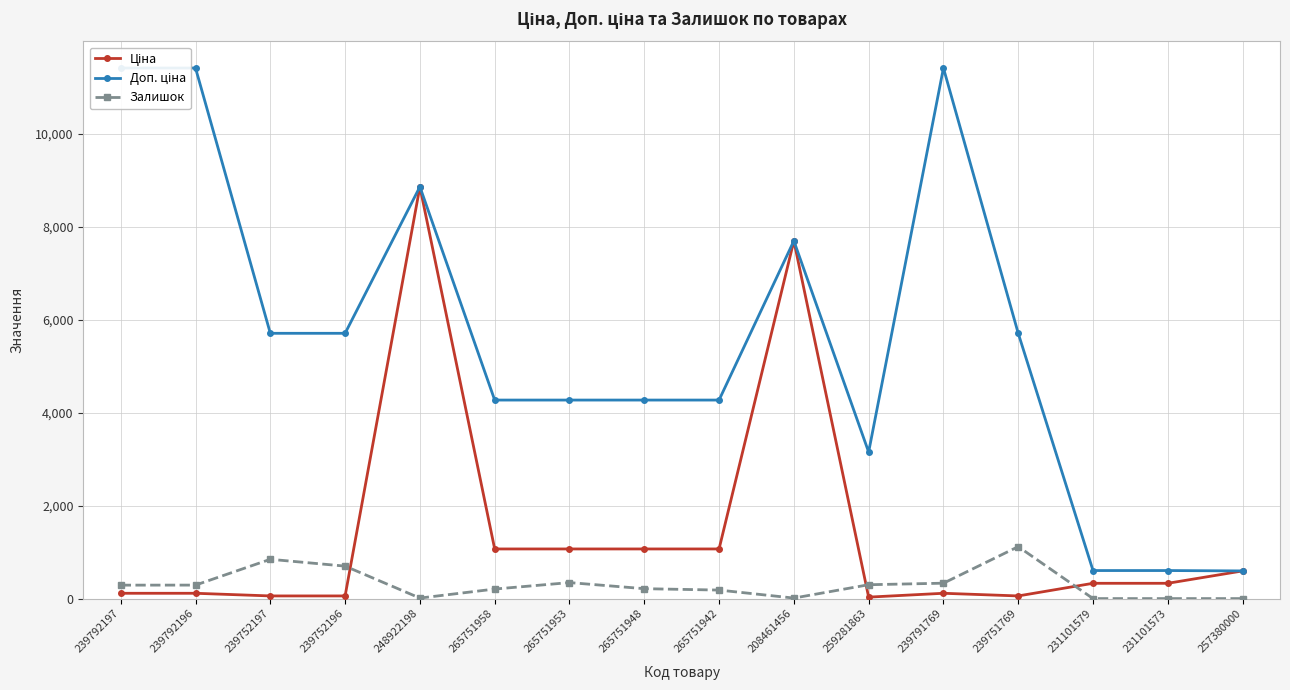

What is the difference between the maximum and minimum values in the Ціна series?

8825.1